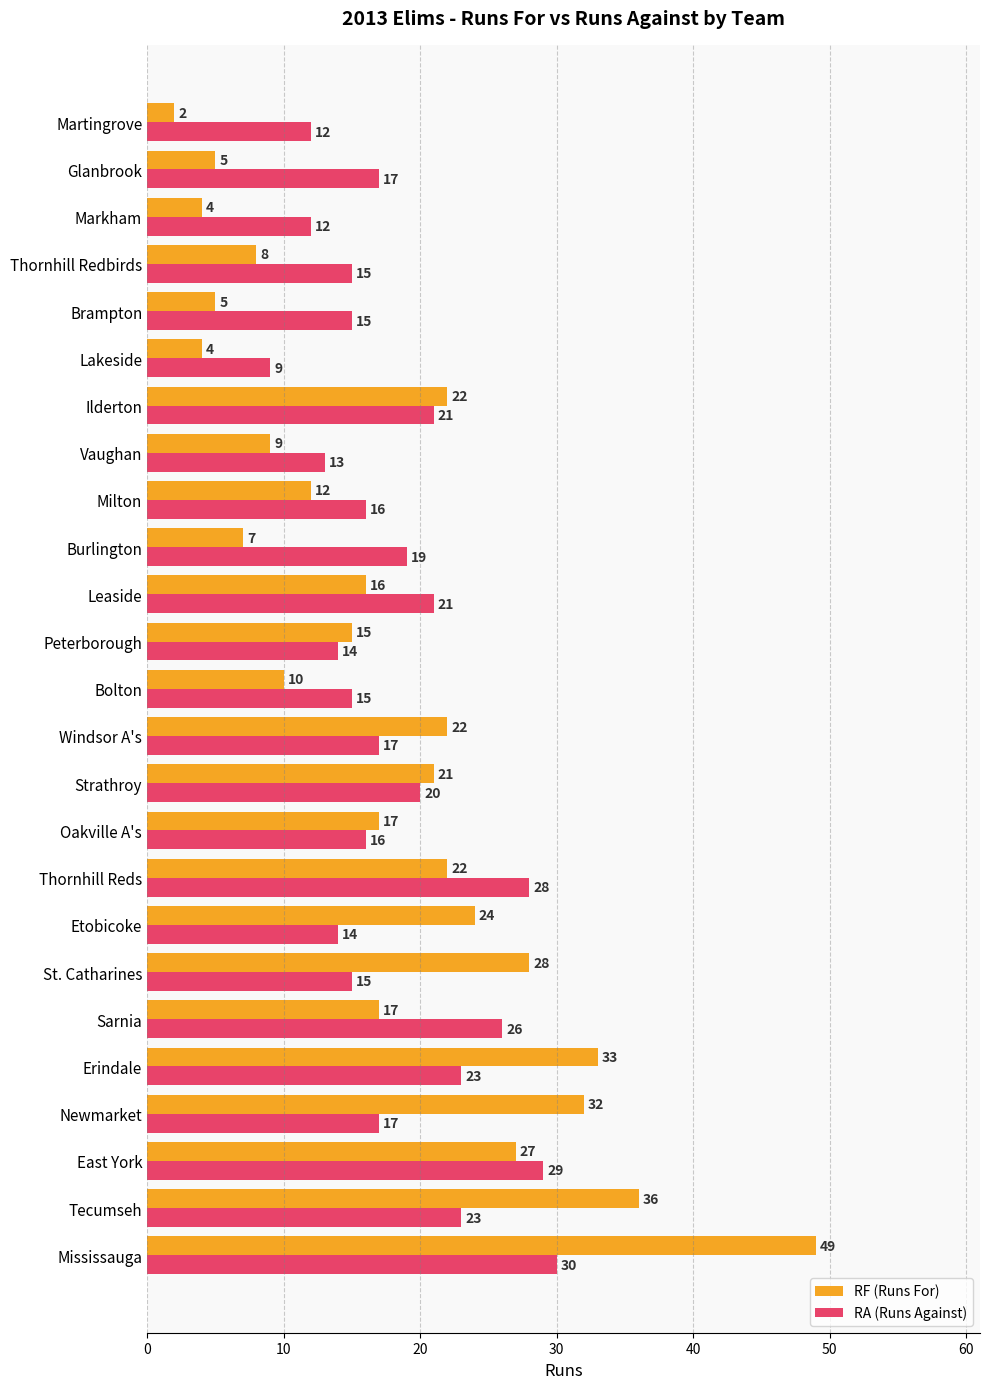

Which series has the widest spread of values?

RF (Runs For)